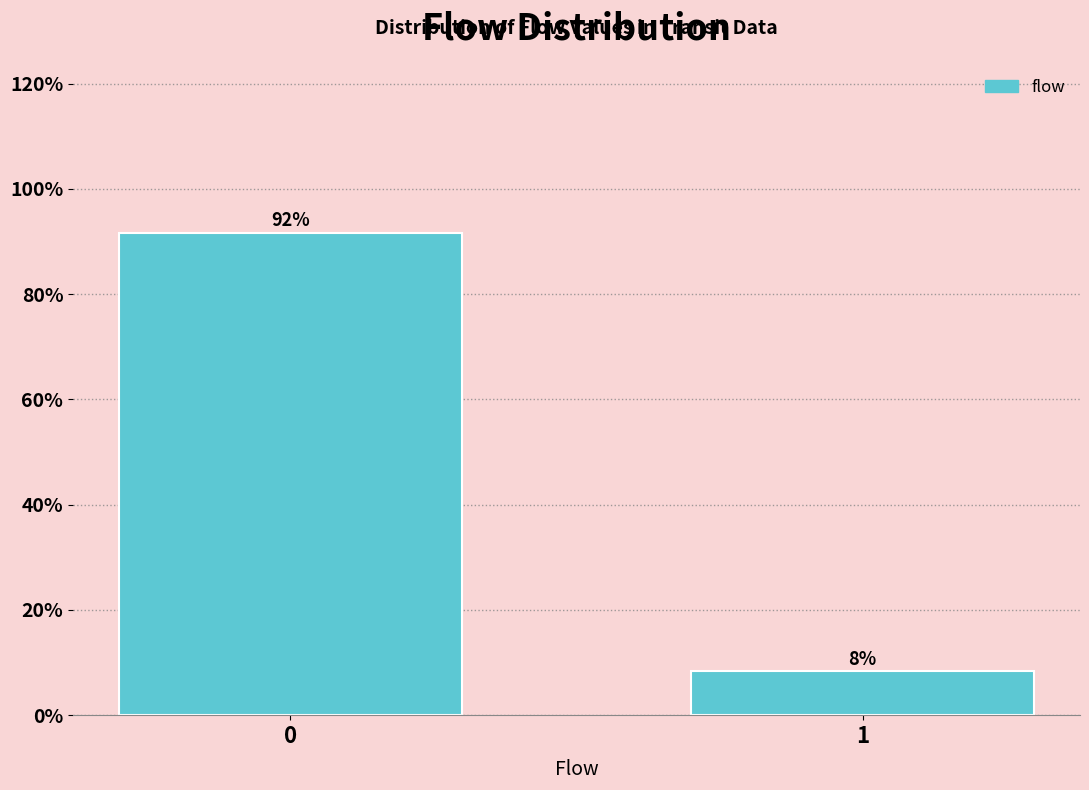

What is the greatest value displayed?

91.7